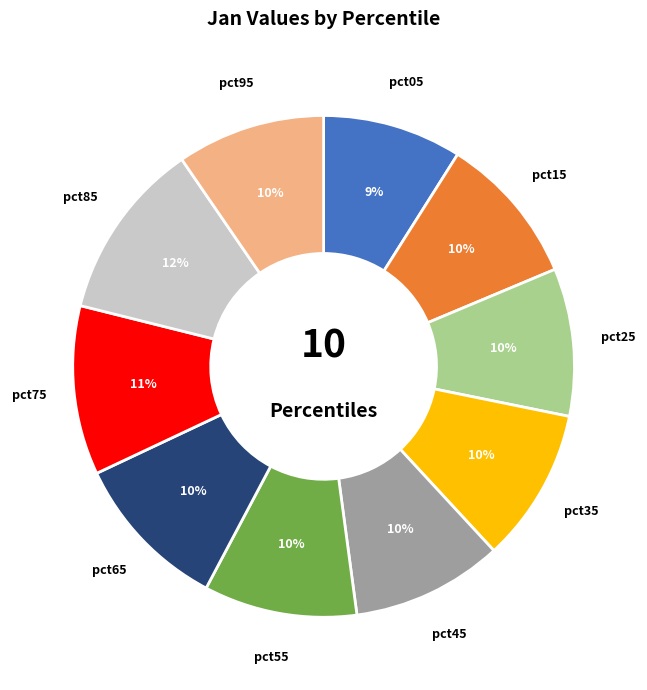

To the nearest percent, what is the difference between the largest and smallest slice percentages?

3%